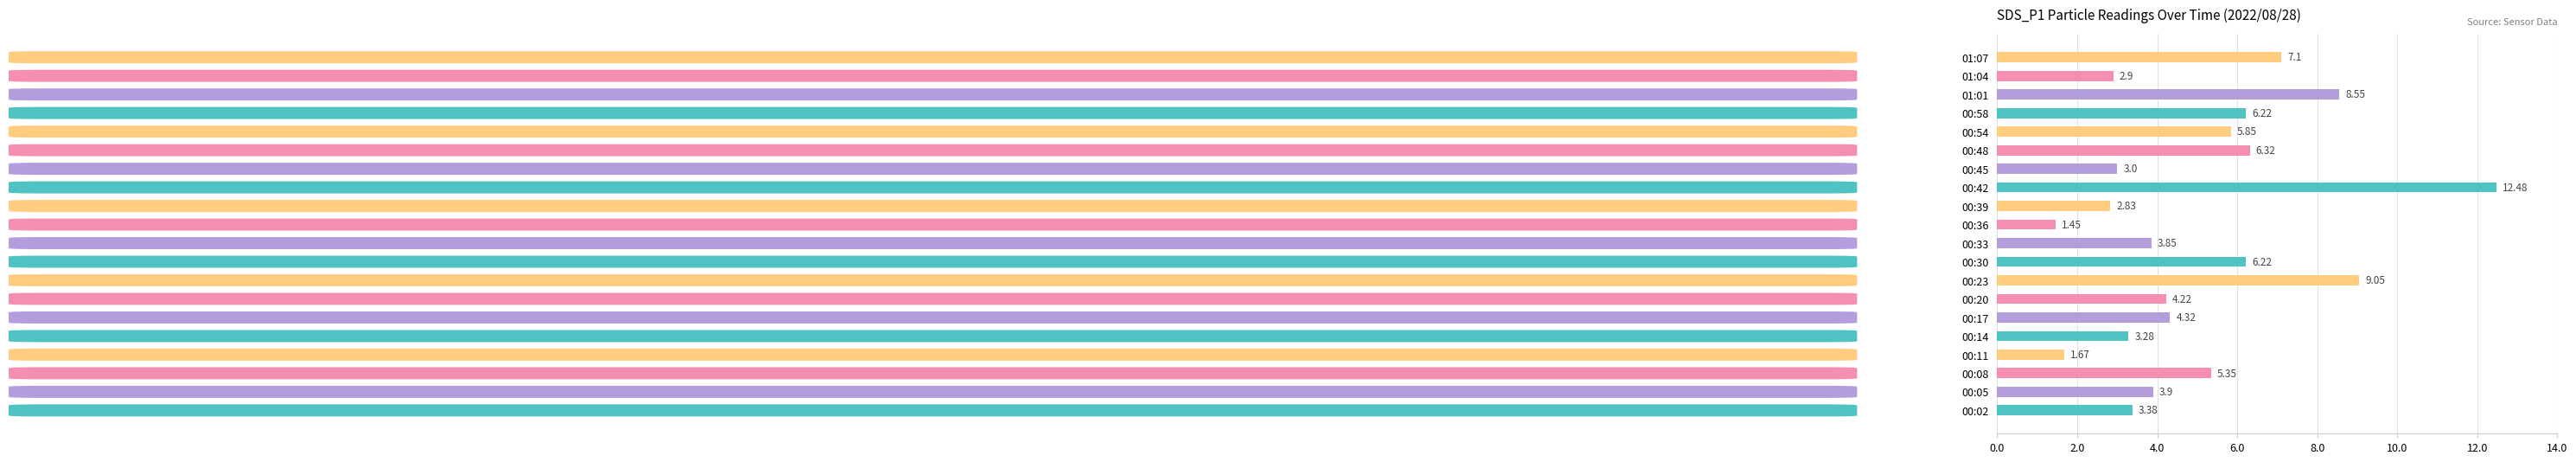

Approximately how many times larger is the value at 00:48 compared to 01:04?

2.2